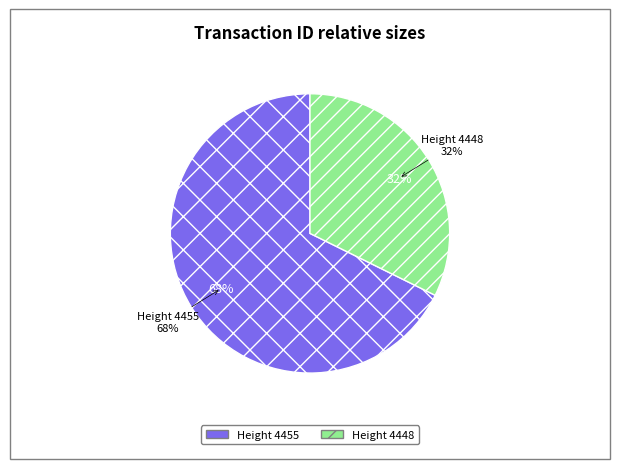

Which slice is the largest?

4455